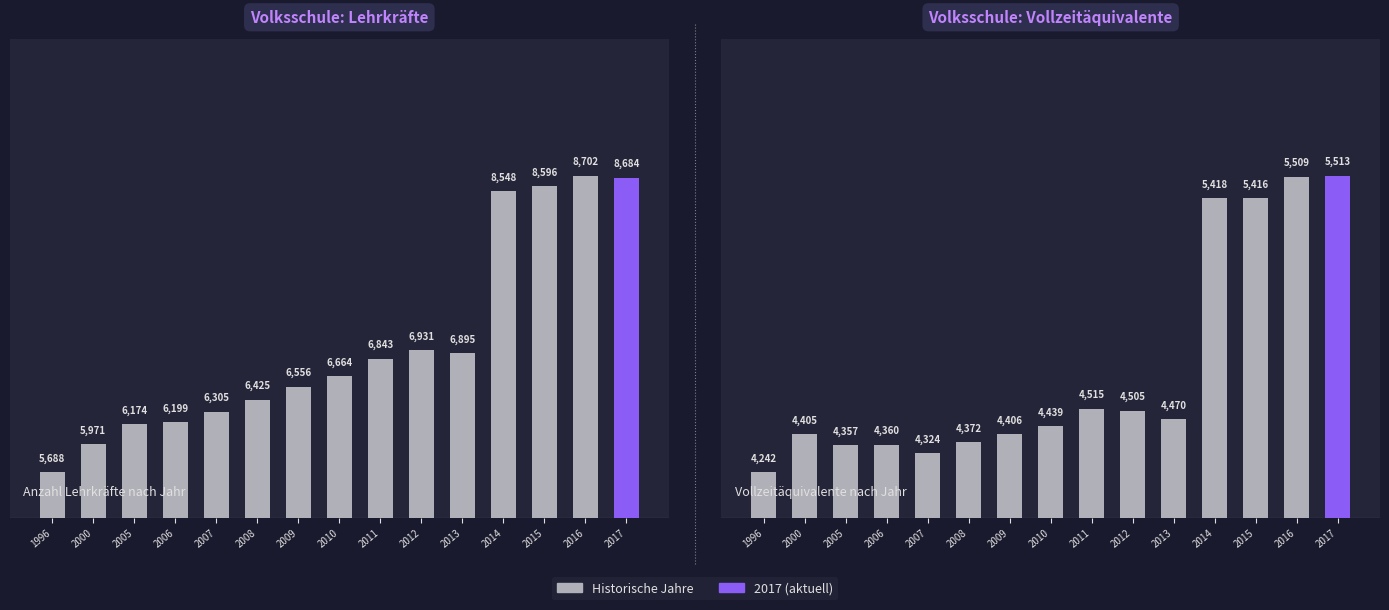

List the labels in order of value, largest first.

2017, 2016, 2014, 2015, 2011, 2012, 2013, 2010, 2009, 2000, 2008, 2006, 2005, 2007, 1996